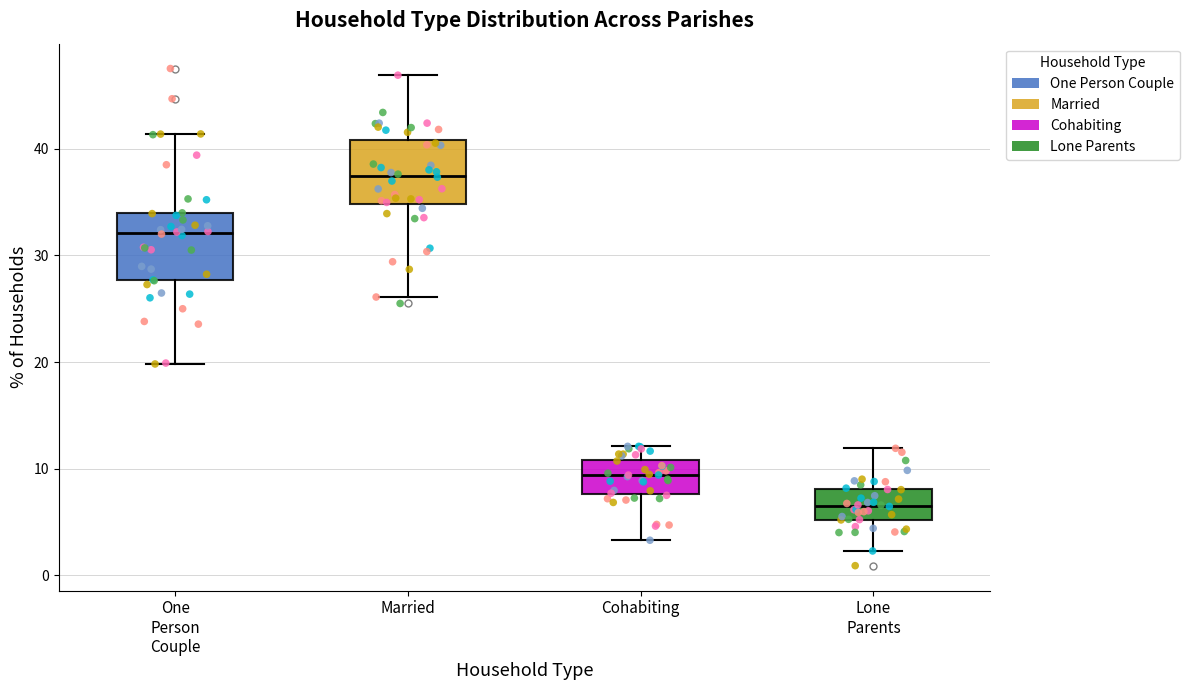

Reading left to right, transcribe this box plot: for each box, give where its median line is, the range the box spans, and where its two whiskers end, as read against the y-axis. The values are not printed on the chart, so give them approximately, as read against the axis.

One Person Couple: median 32, box 28 to 34, whiskers 20 to 41
Married: median 37, box 35 to 41, whiskers 26 to 47
Cohabiting: median 9, box 8 to 11, whiskers 3 to 12
Lone Parents: median 7, box 5 to 8, whiskers 2 to 12